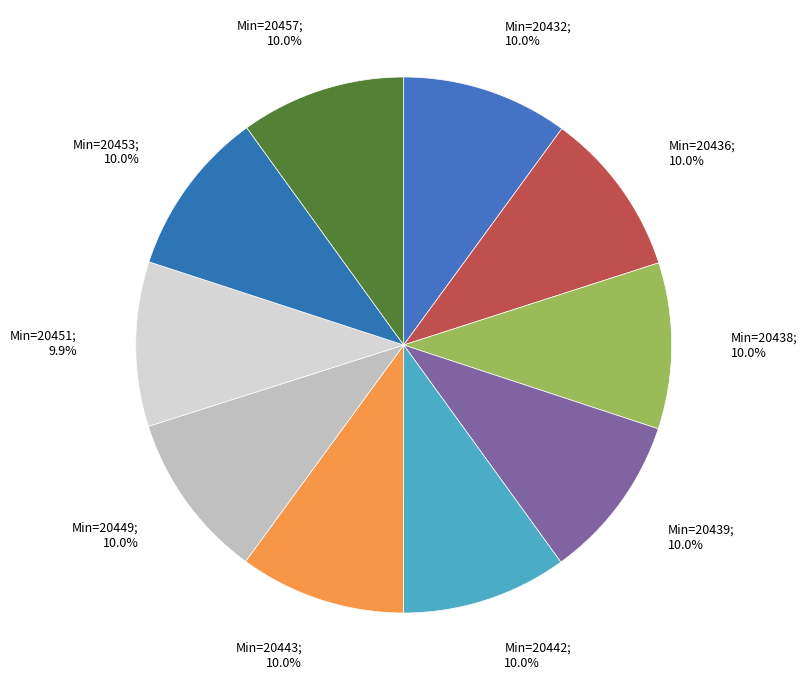

How many slices are in this pie chart?

10